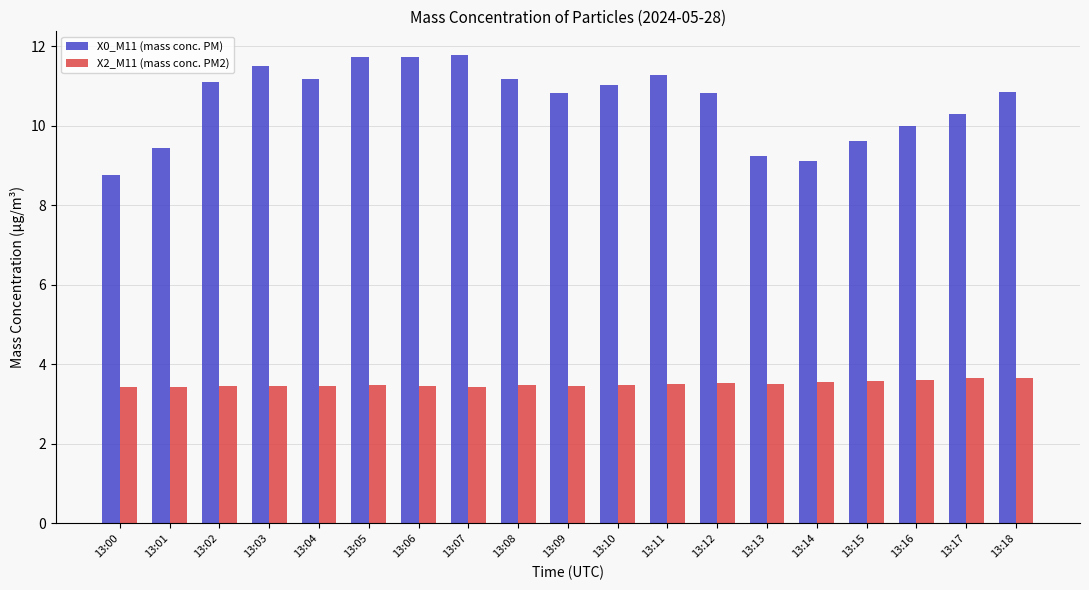

Rank the series by their maximum value, from lowest to highest.

X2_M11 (mass conc. PM2), X0_M11 (mass conc. PM)